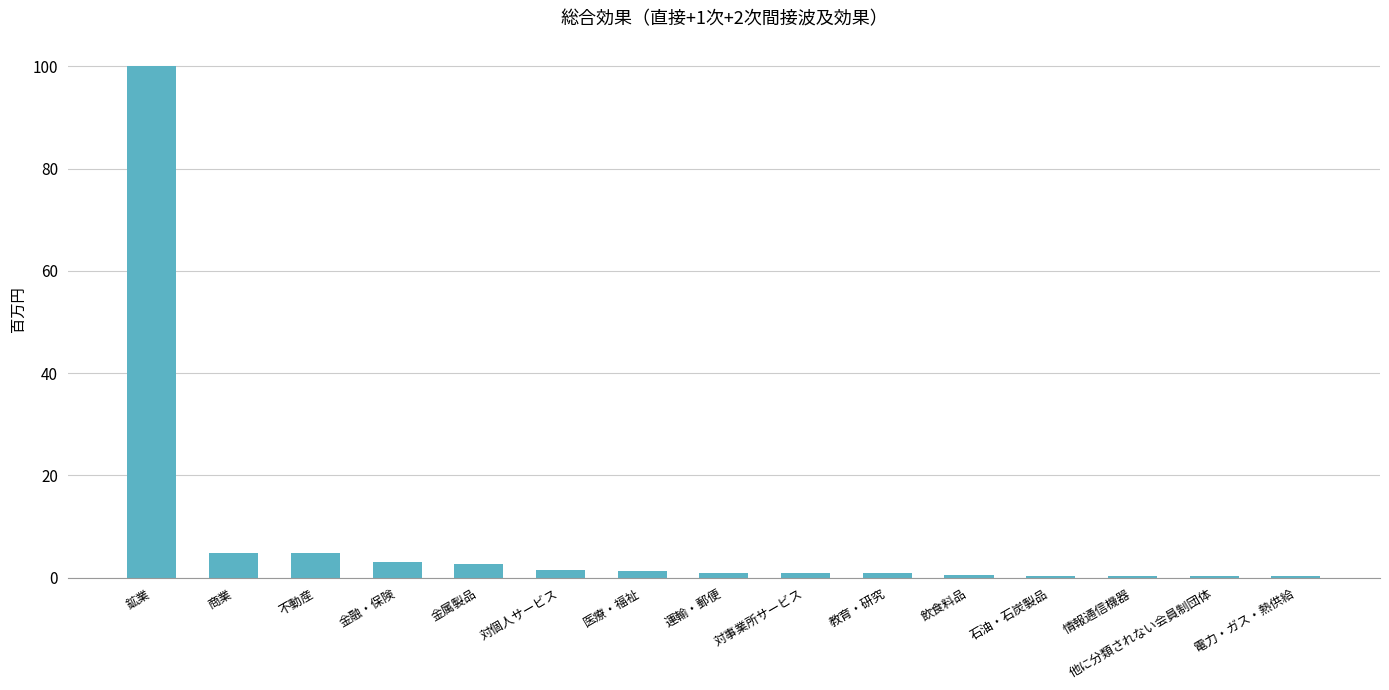

Between 他に分類されない会員制団体 and 金属製品, which is larger?

金属製品